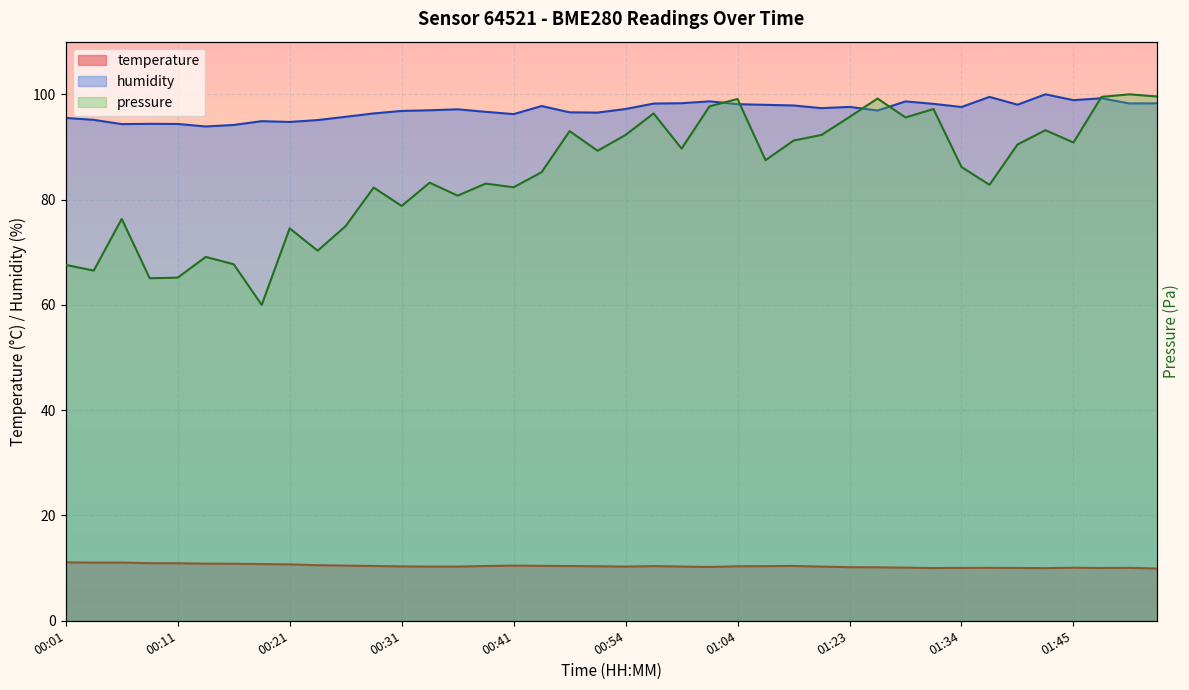

What is the sum of all temperature values?

415.9